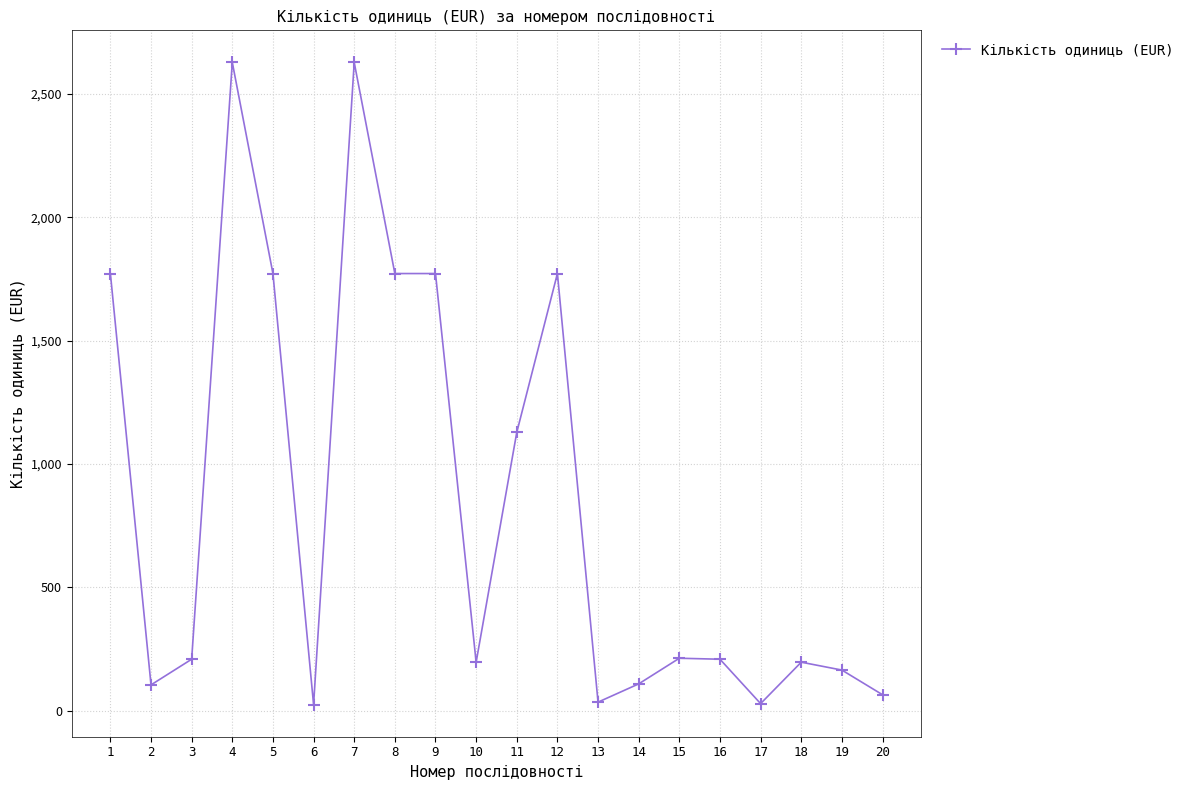

Where is the first local maximum?

4